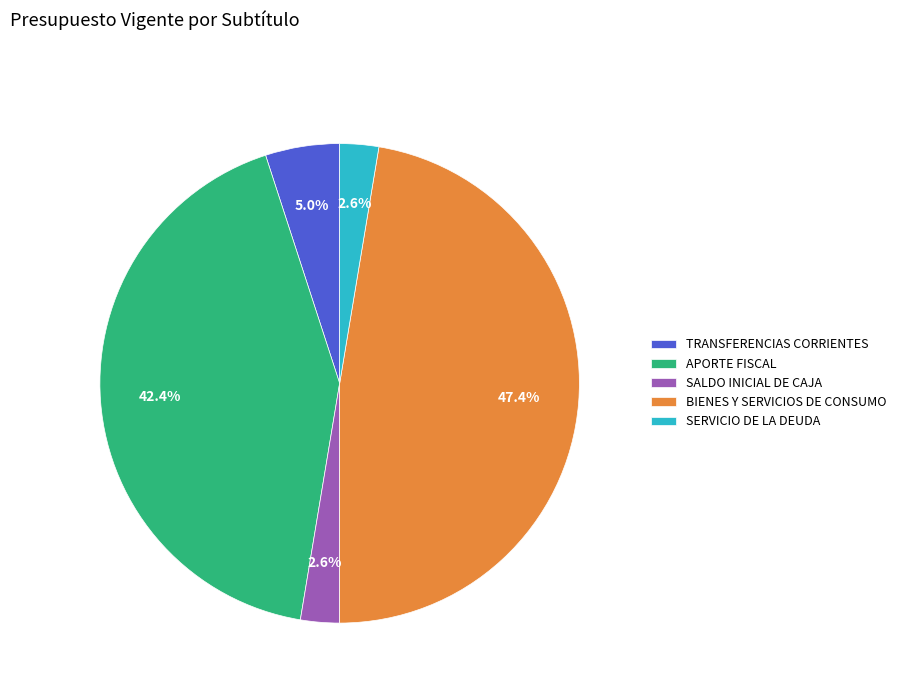

To the nearest percent, what is the average slice percentage?

20%